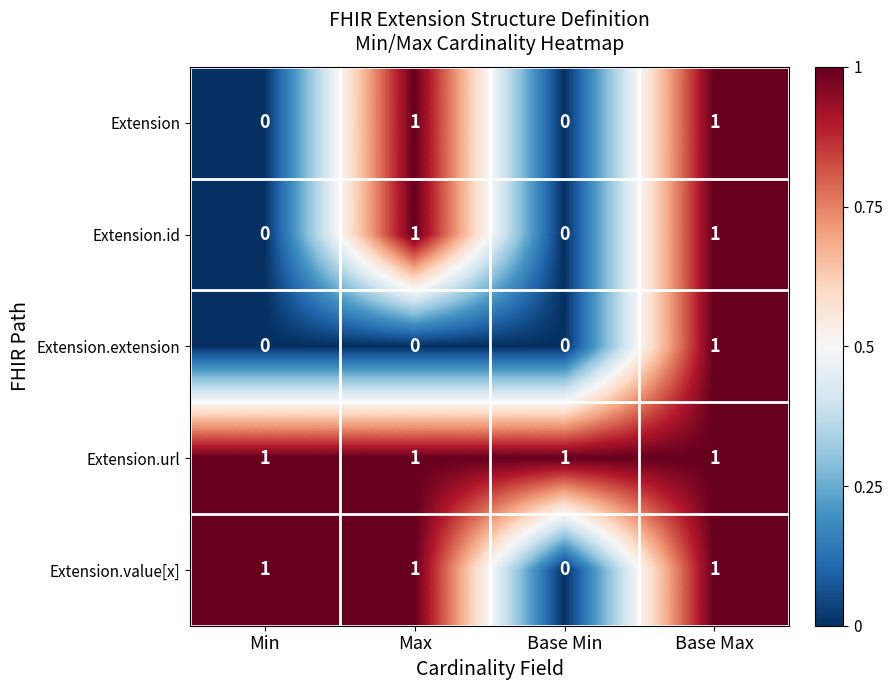

Reading left to right, extract all data points from this chart.

Extension: Min=0	Max=1	Base Min=0	Base Max=1
Extension.id: Min=0	Max=1	Base Min=0	Base Max=1
Extension.extension: Min=0	Max=0	Base Min=0	Base Max=1
Extension.url: Min=1	Max=1	Base Min=1	Base Max=1
Extension.value[x]: Min=1	Max=1	Base Min=0	Base Max=1